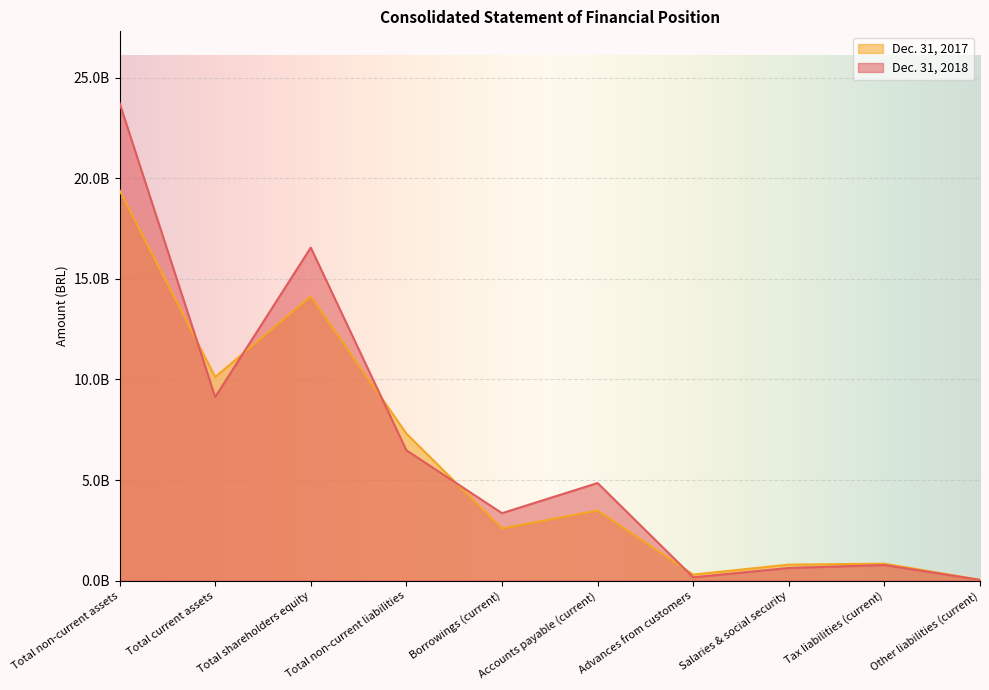

Which series has the largest total across all categories?

Dec. 31, 2018